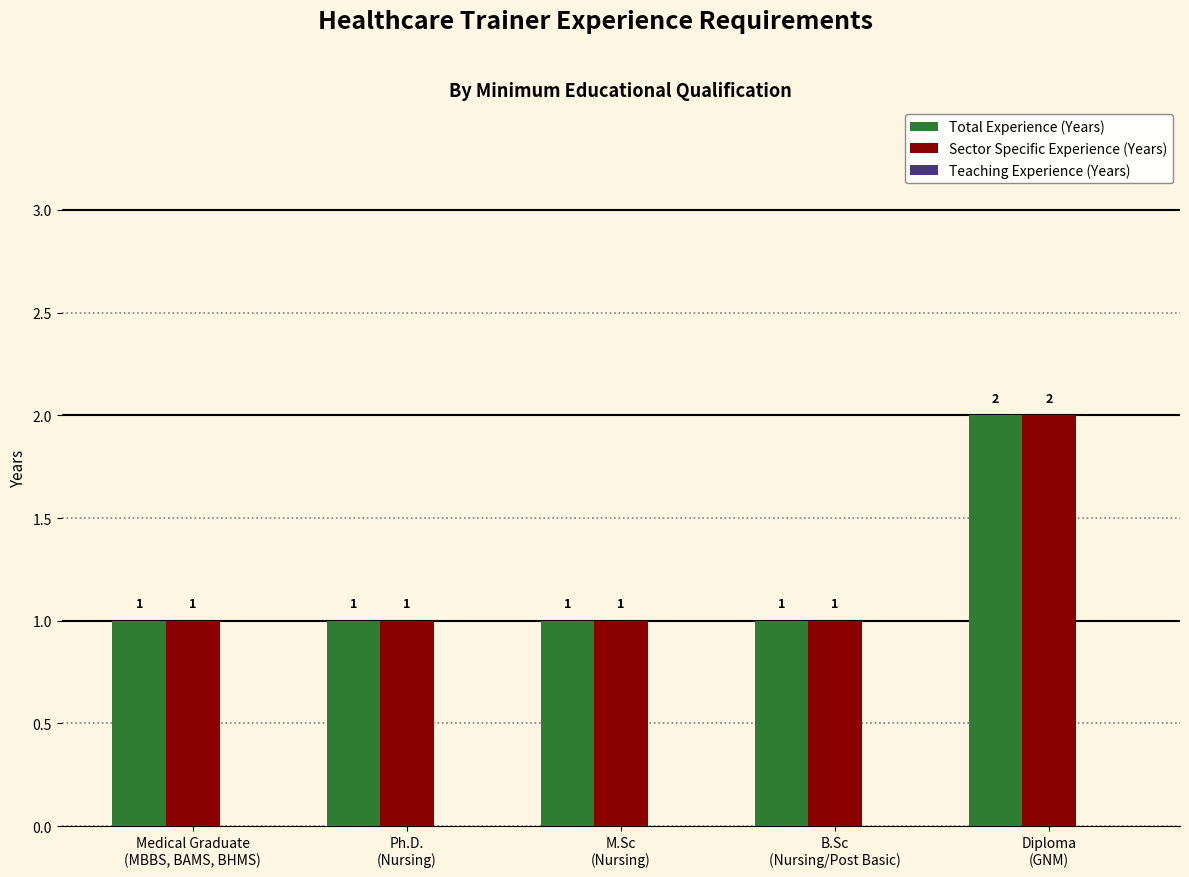

What is the spread (max minus min) of values at Medical Graduate
(MBBS, BAMS, BHMS)?

0